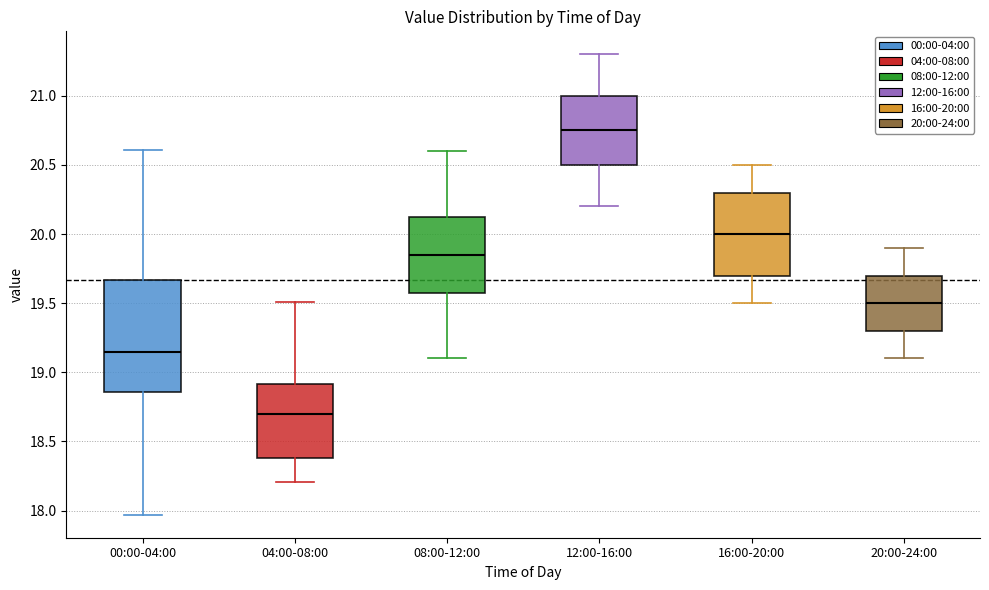

Comparing the boxes themselves (not the whiskers), which one is the tallest?

00:00-04:00